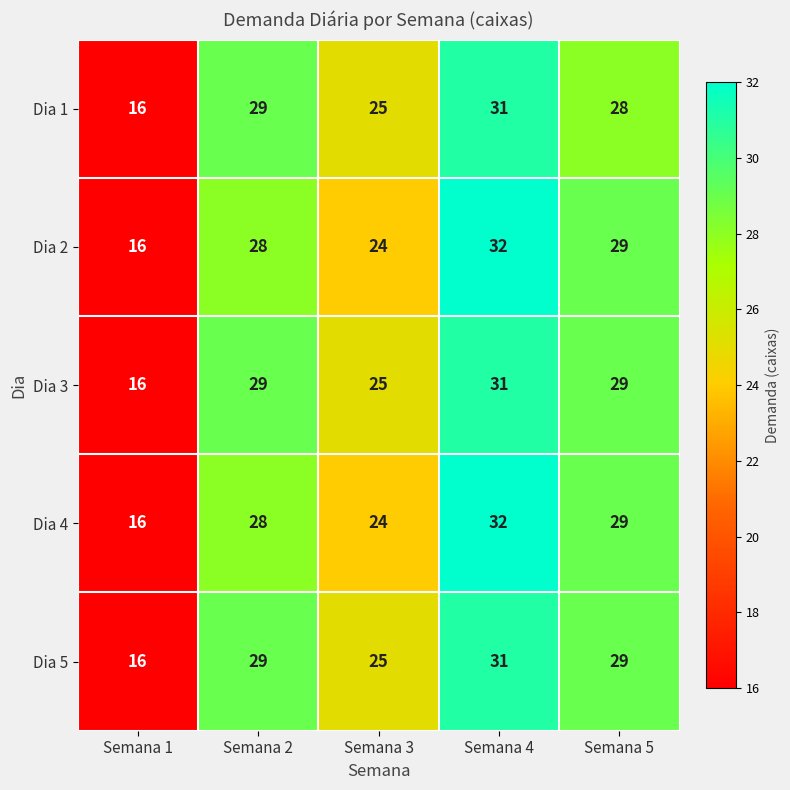

Read the Dia 3 value at Semana 1, to the nearest 5.

15